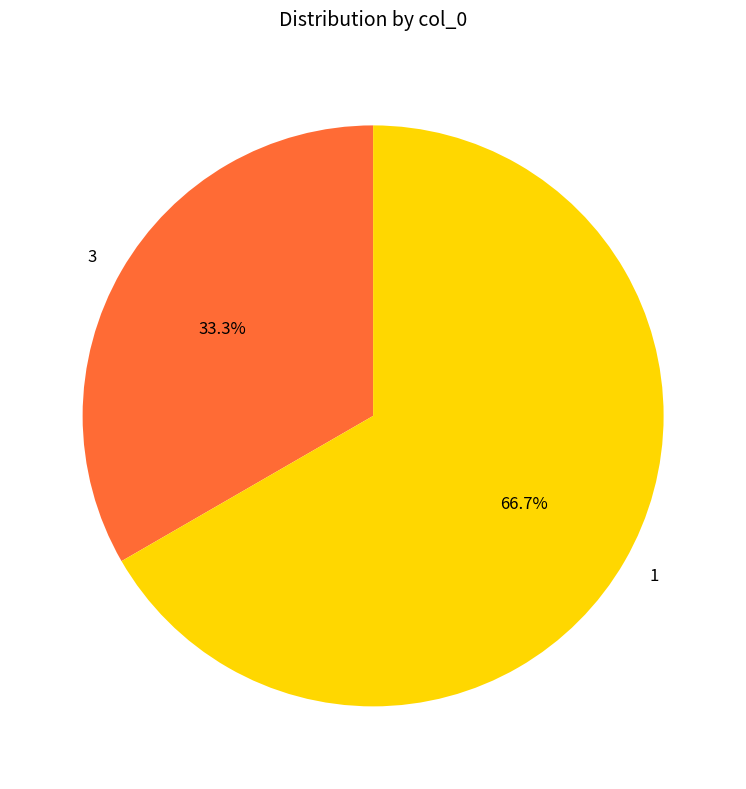

Rank the categories by value from lowest to highest.

3, 1